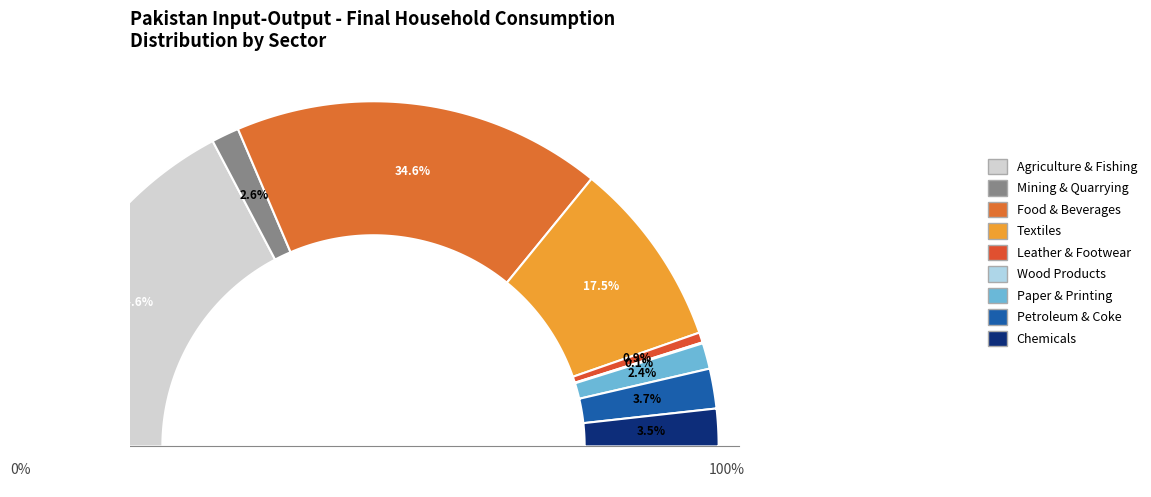

Combined, do Leather, leather products & footwear and Coke, refined petroleum & nuclear fuel account for over 50%?

No